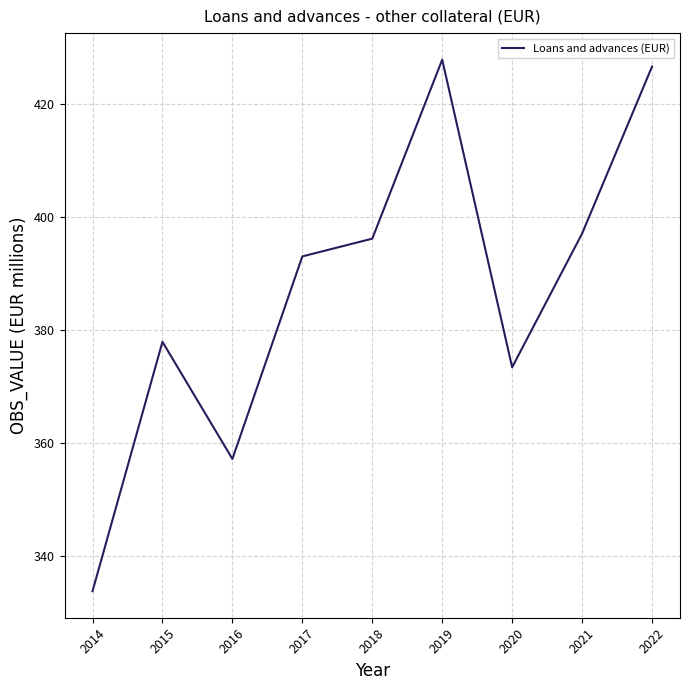

What is the smallest value displayed?

333.8